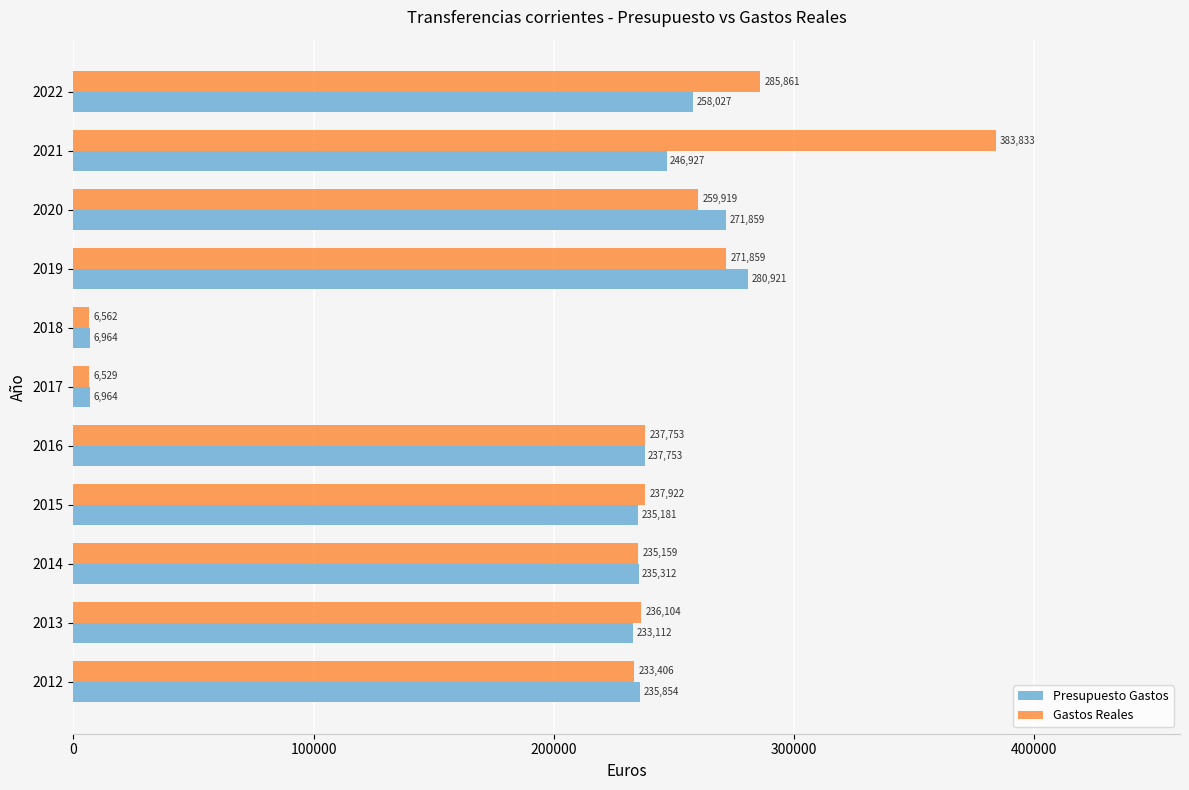

Where is Gastos Reales nearest to the value 195181?

2012